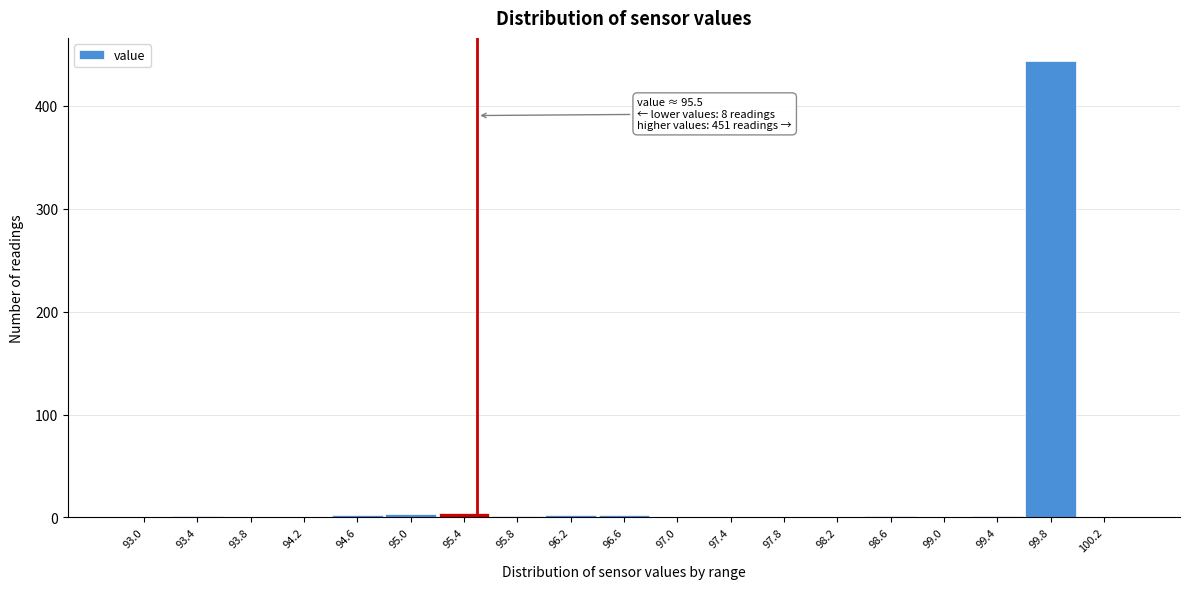

Which range on the x-axis has the tallest bar?

99.6 to 100.0